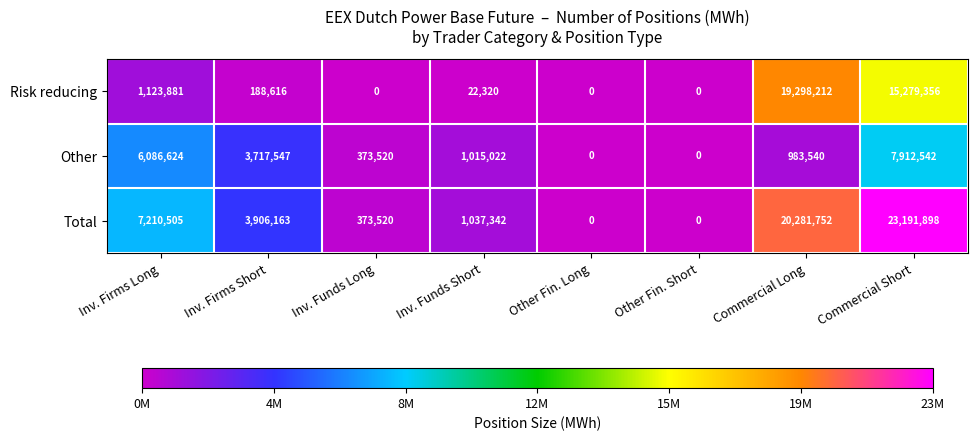

What is the difference between the maximum and minimum values in the Risk reducing series?

19298212